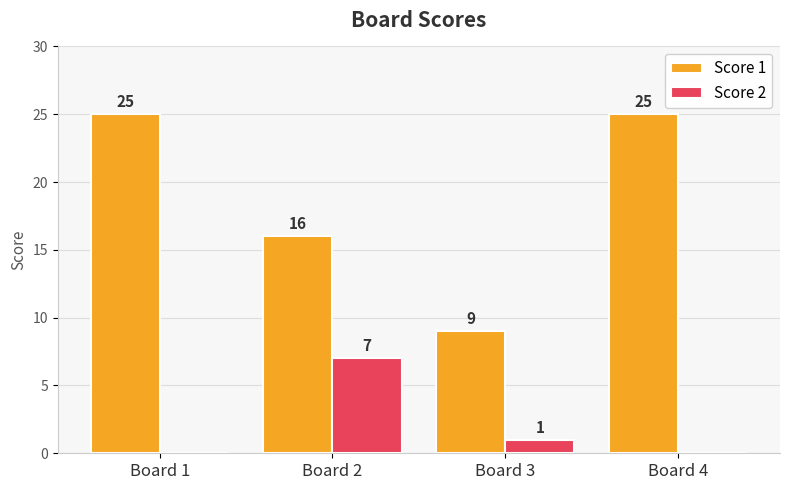

What is the maximum value shown in the chart?

25